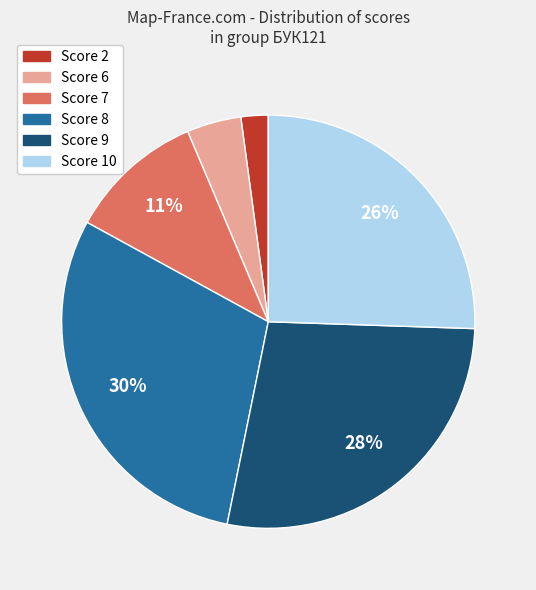

Which has a higher value, Score 8 or Score 10?

Score 8